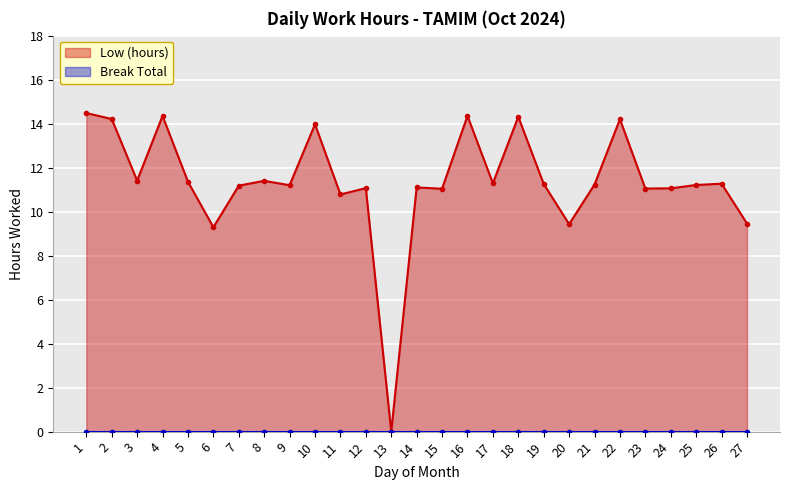

At which label is the value closest to 7?

6